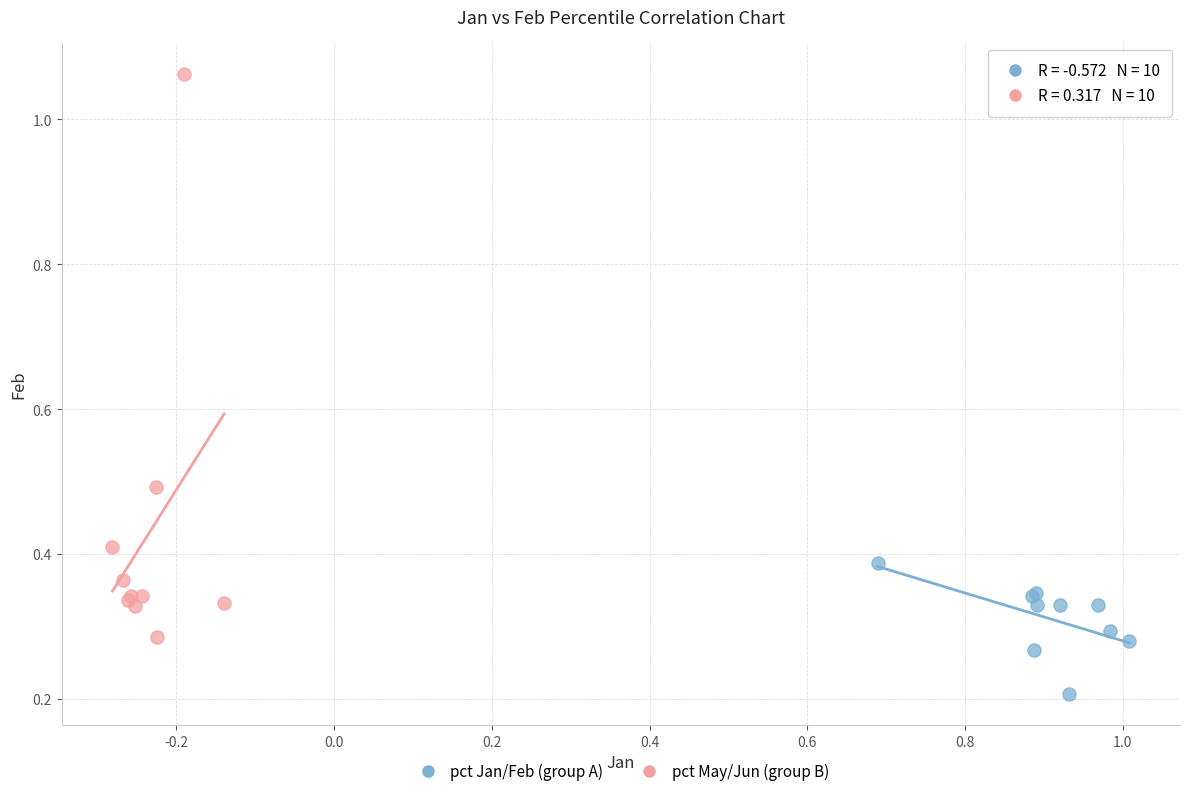

Which series has the widest spread of Y values?

pct May/Jun (group B)